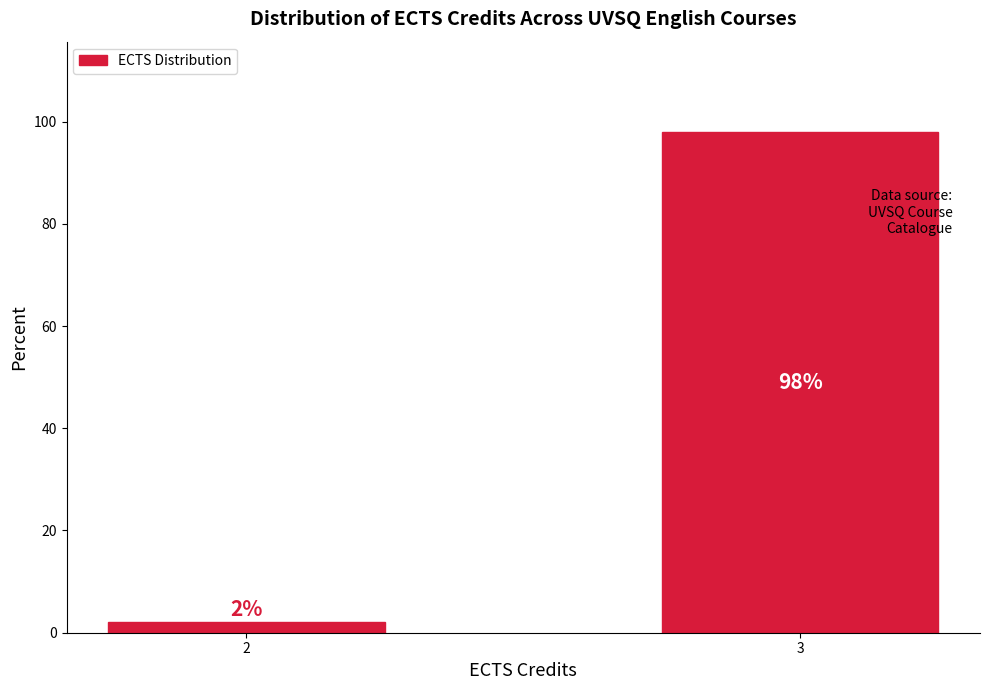

Reading left to right, list all the values displayed in this chart.

2=2	3=98